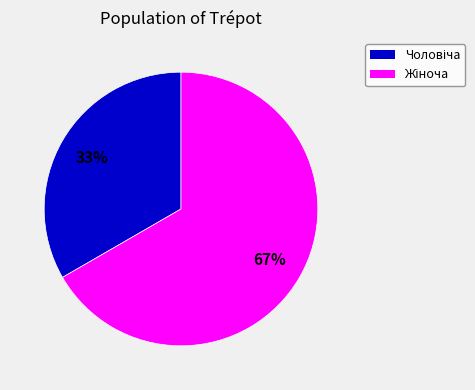

Is there any slice that represents more than half of the pie?

Yes